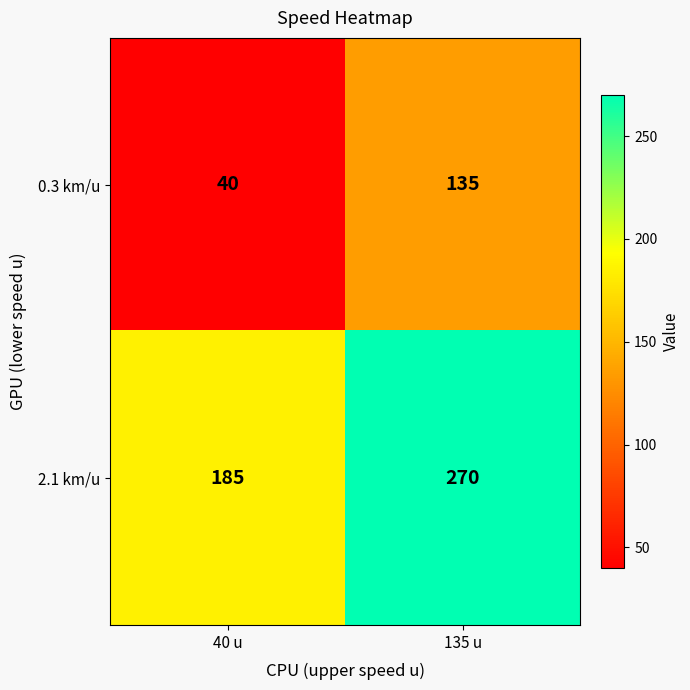

Reading left to right, transcribe all the data shown in this chart.

0.3 km/u: 40 u=40	135 u=135
2.1 km/u: 40 u=185	135 u=270